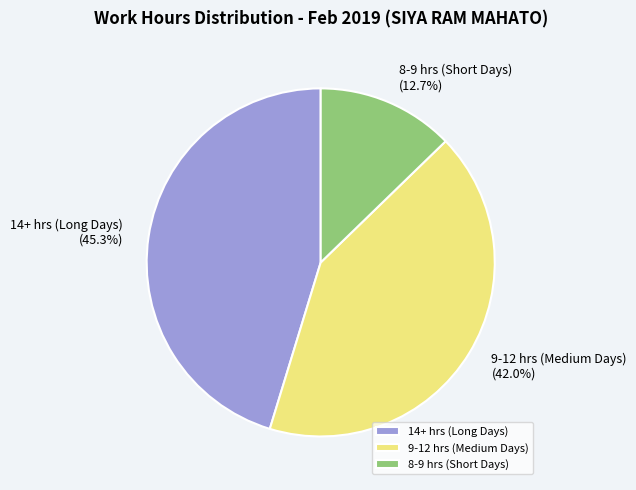

Which has a higher value, 9-12 hrs (Medium Days) or 8-9 hrs (Short Days)?

9-12 hrs (Medium Days)